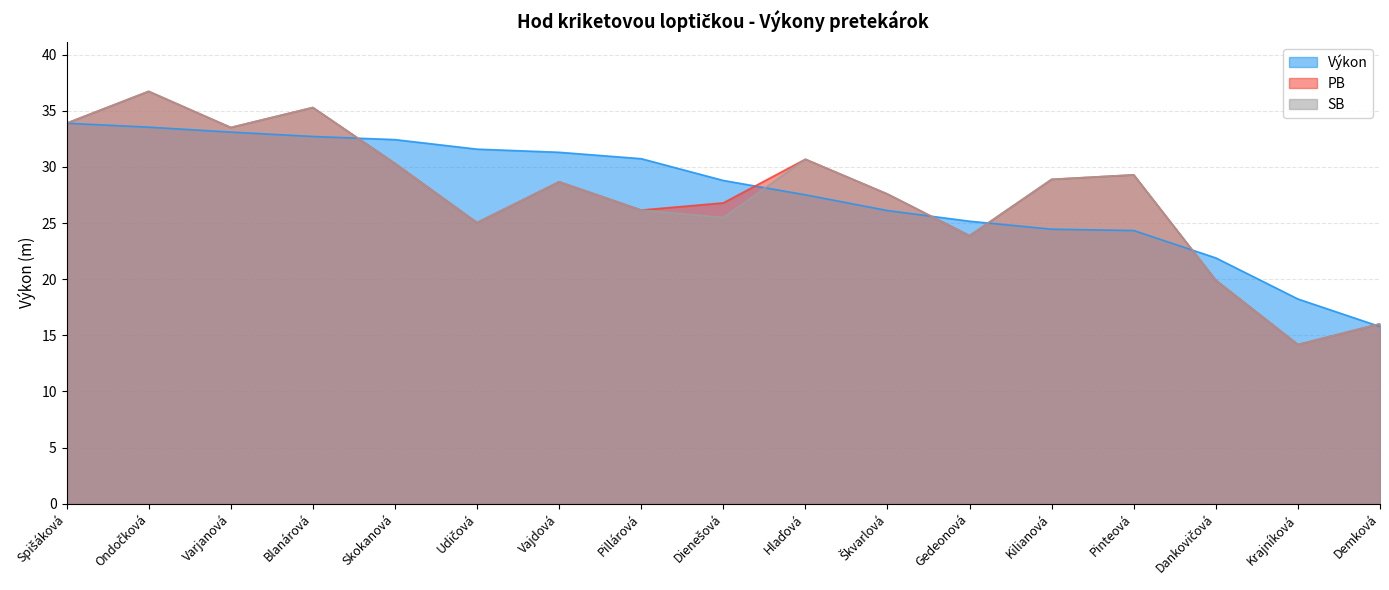

Between Dienešová and Kilianová, which series saw the biggest shift?

Výkon